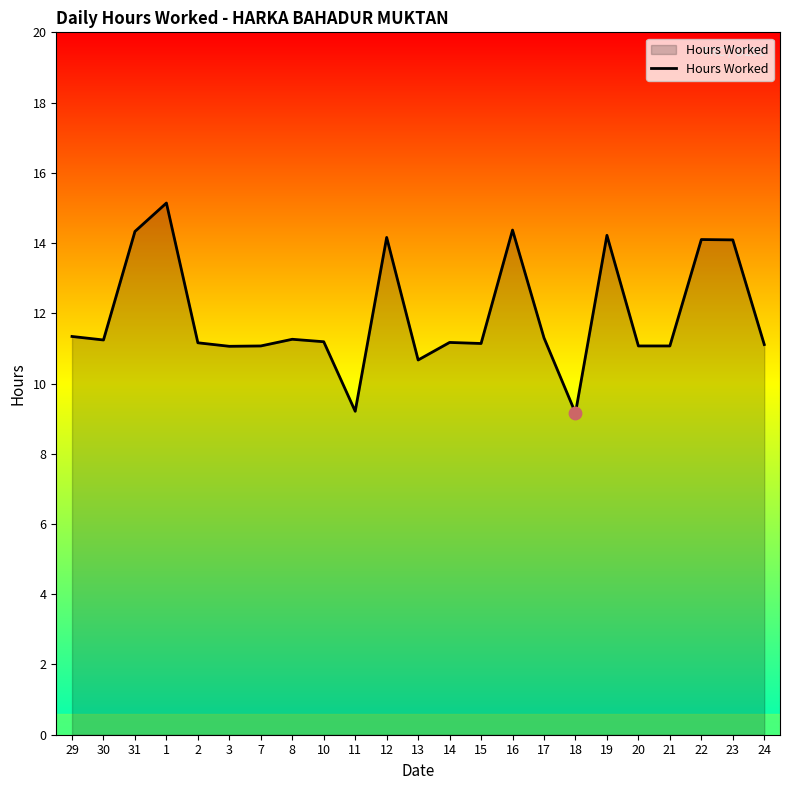

Approximately how many times larger is the value at 30 compared to 24?

1.0